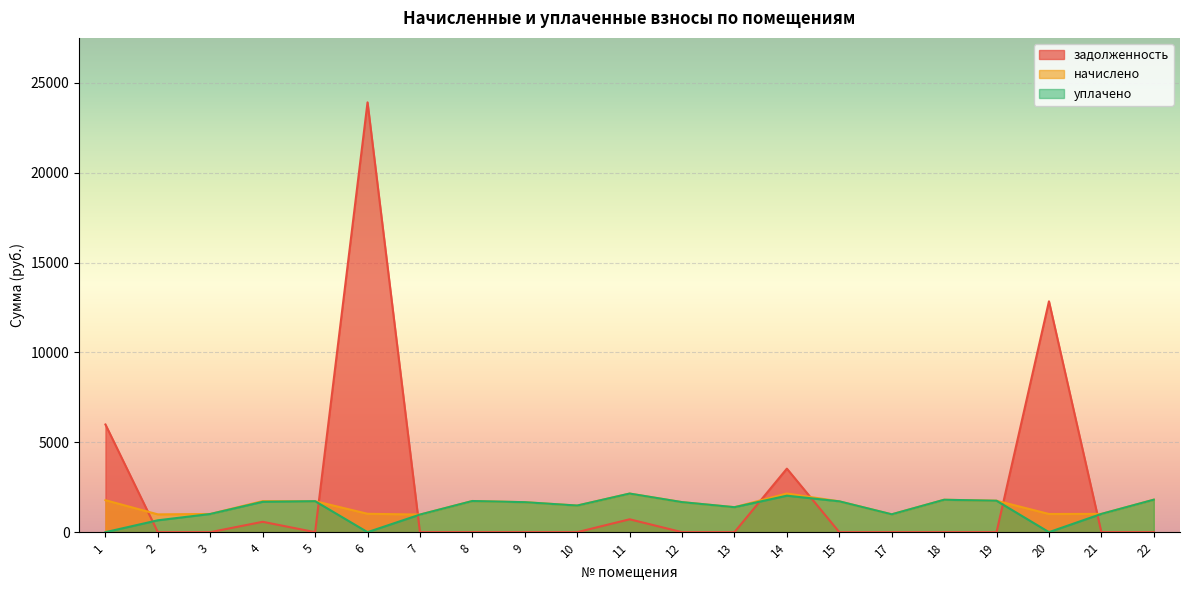

True or false: начислено has more than 1 points higher than both neighbors.

True